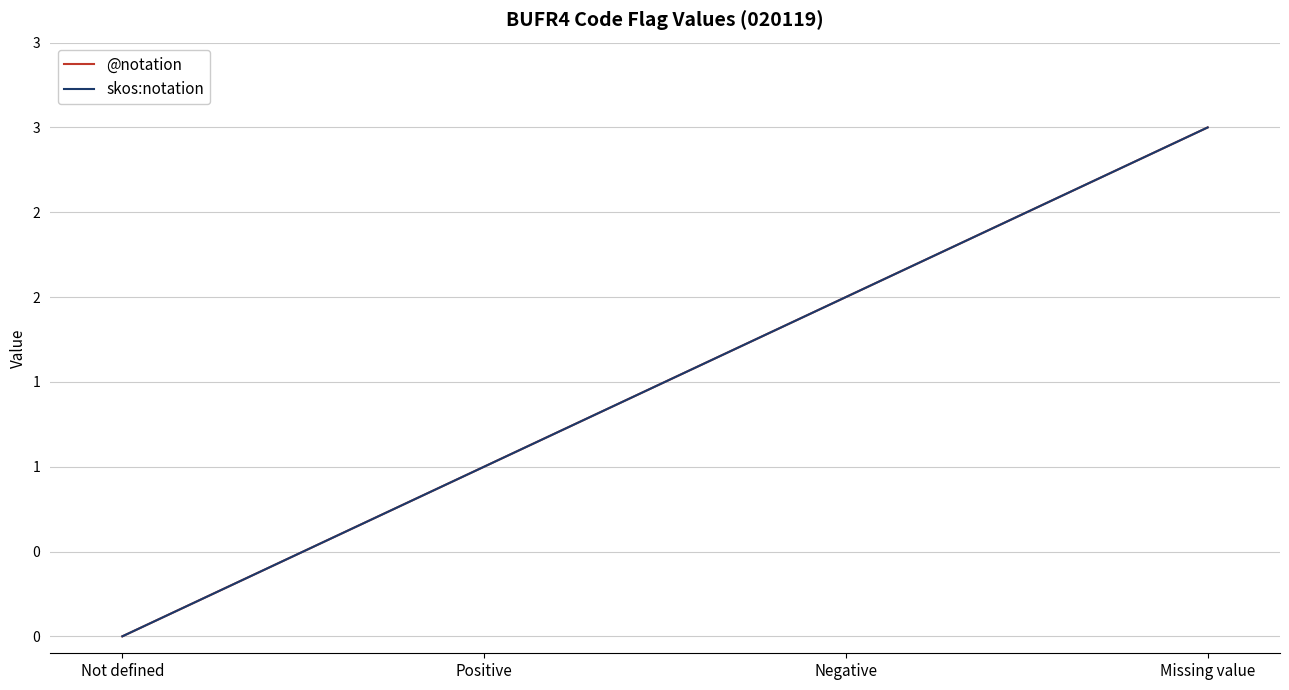

Does the chart display data point markers on the line(s)?

No